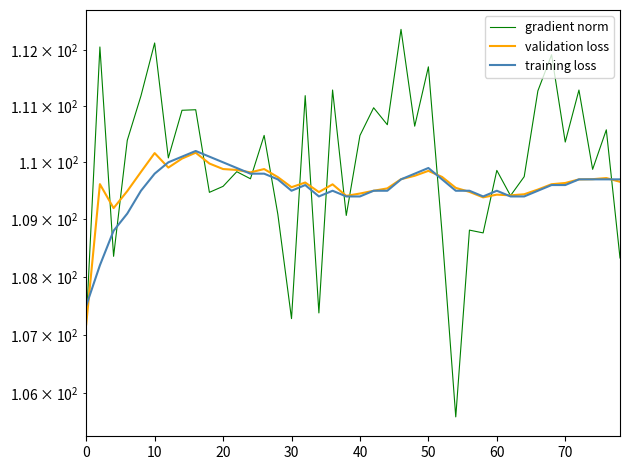

True or false: training loss has a value of 55.8 at 28.

False